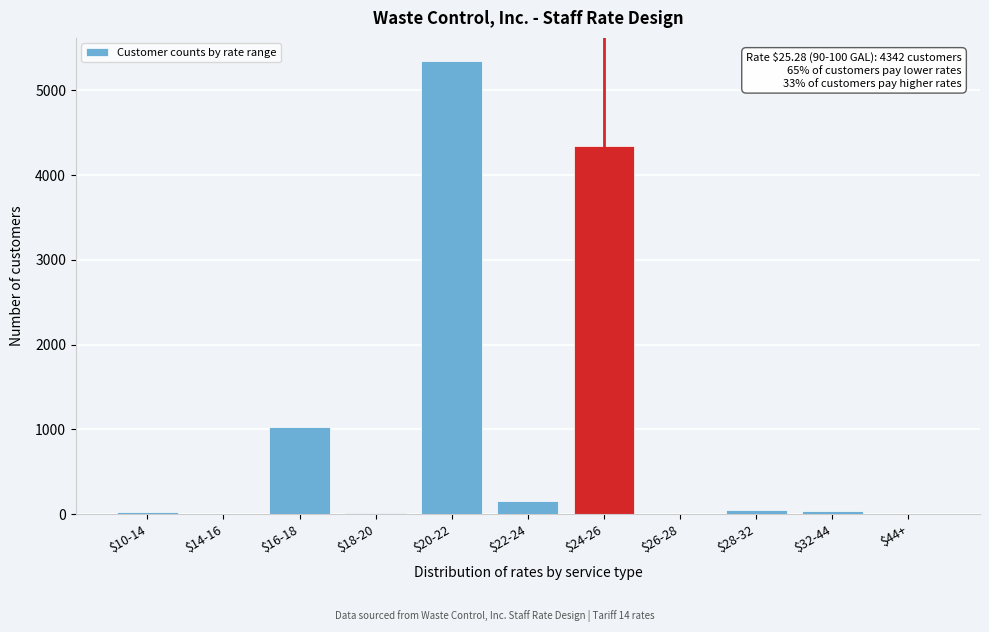

The value at $24-26 is 6845. True or false?

False